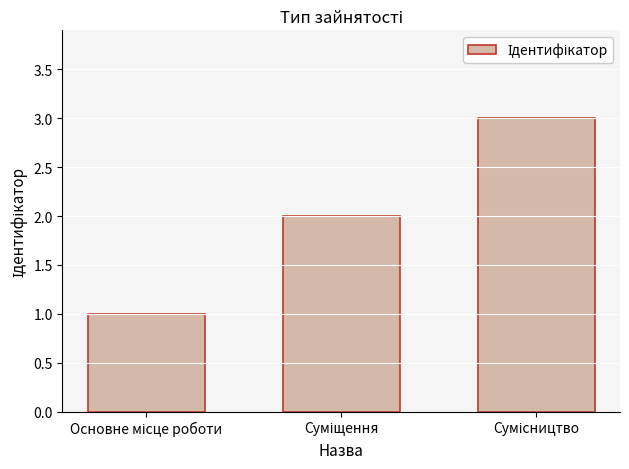

What is the sum of all values?

6